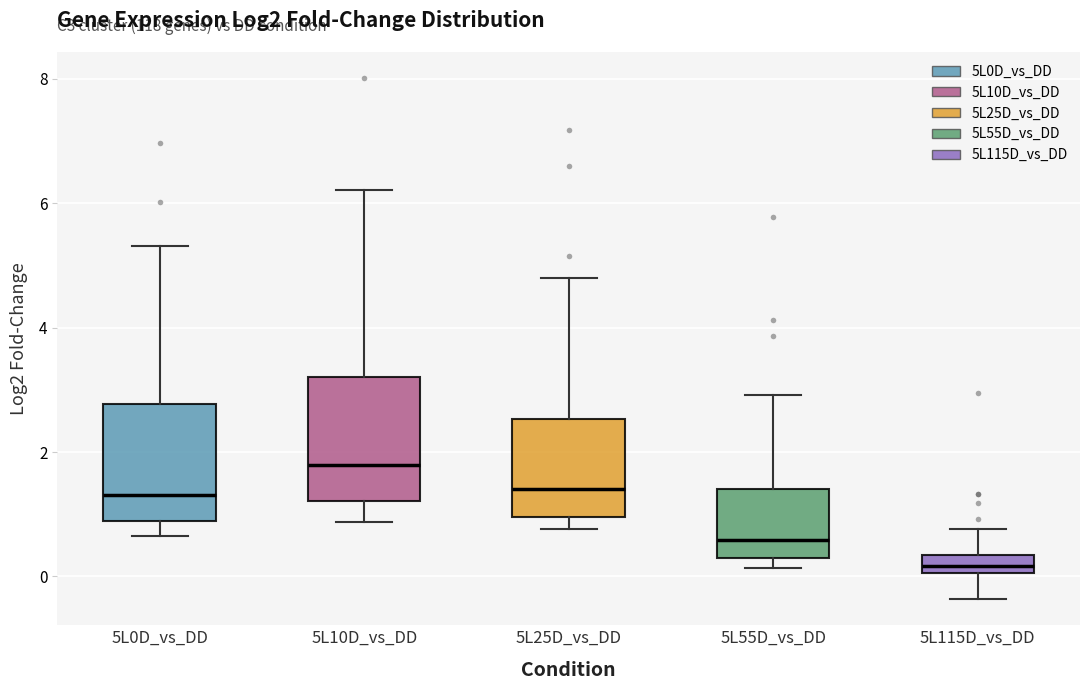

Which box has the highest median line?

5L10D_vs_DD